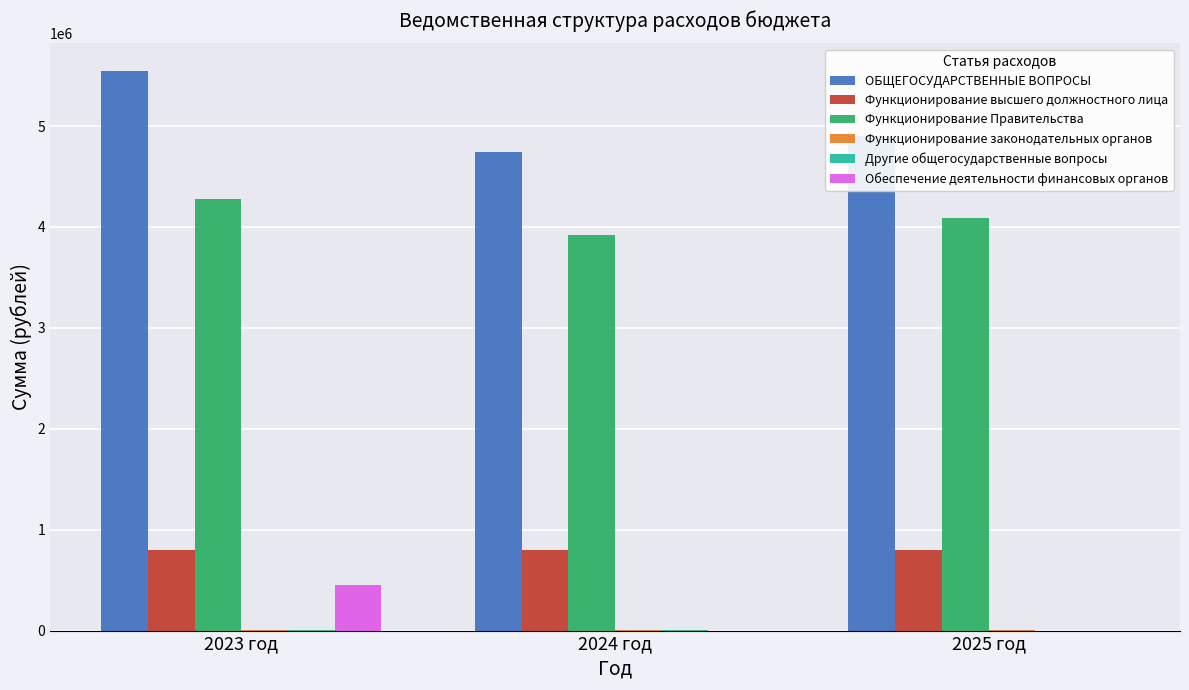

Are the bars horizontal?

No